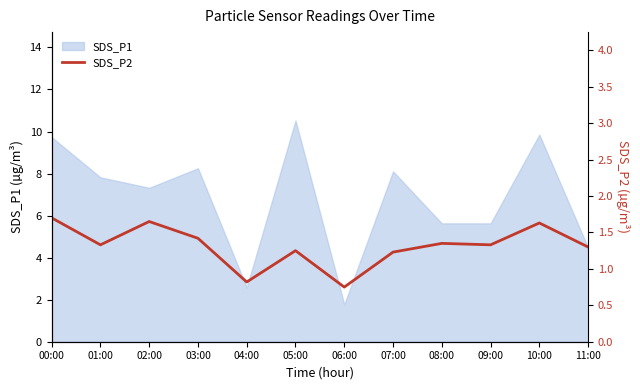

What is the label of the 8th point from the left?

07:00